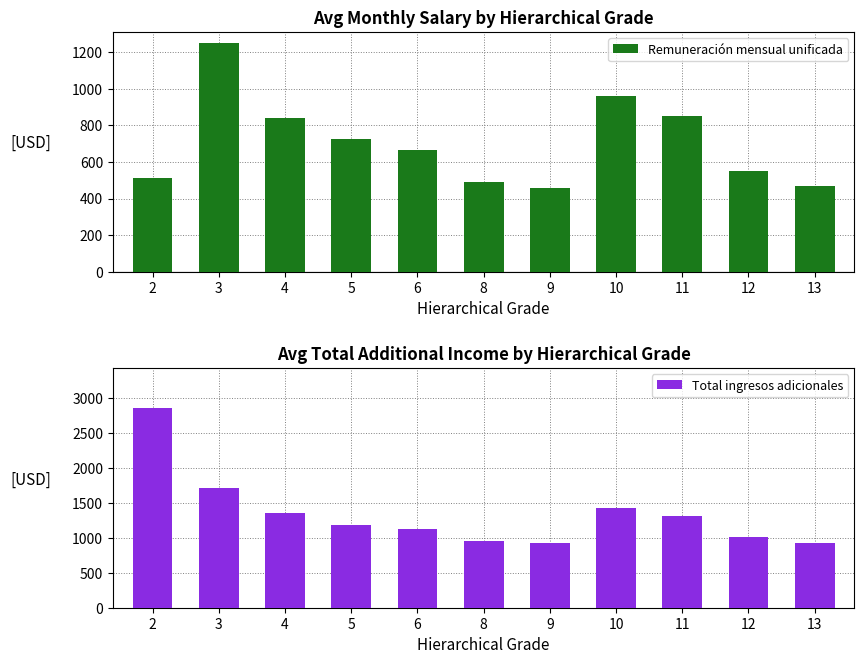

What is the difference between the highest and lowest values at 12?

460.0